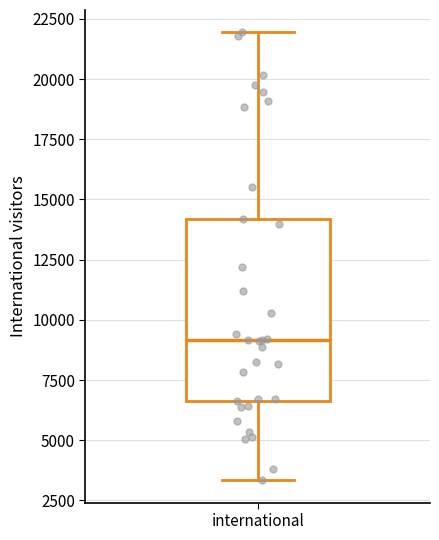

Transcribe this box plot: give where the median line is, the range the box spans, and where the two whiskers end, as read against the y-axis. The values are not printed on the chart, so give them approximately, as read against the axis.

median 9000, box 6500 to 14000, whiskers 3500 to 22000